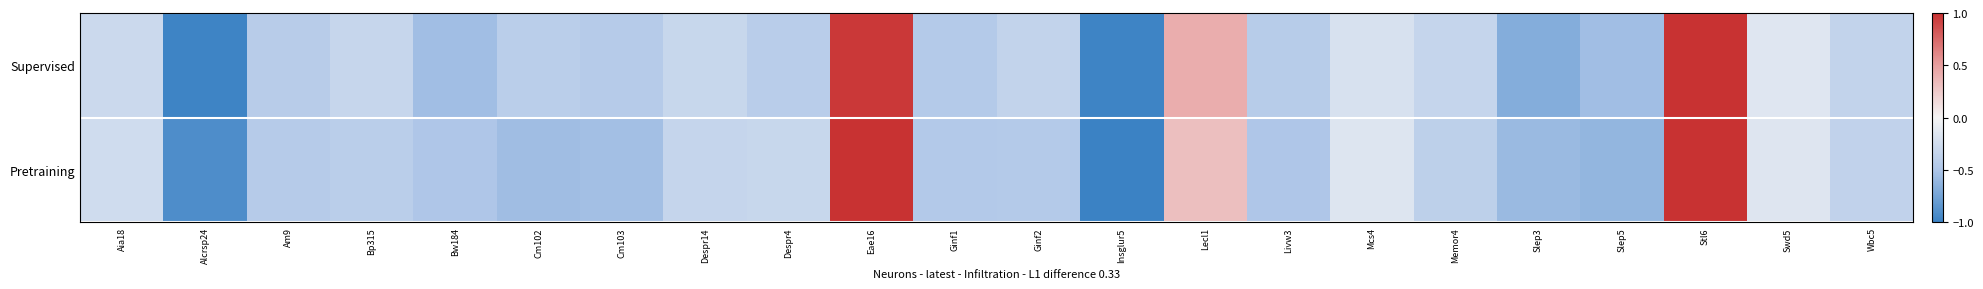

Which series changed the most between Despr14 and Slep5?

Pretraining